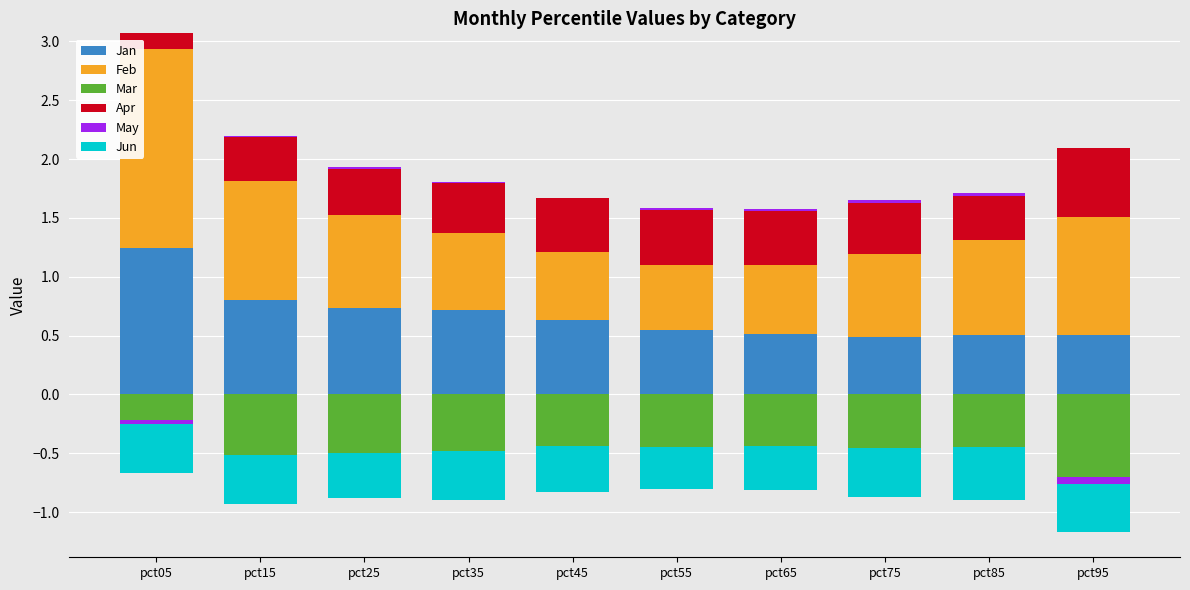

How many values in May are above zero?

7